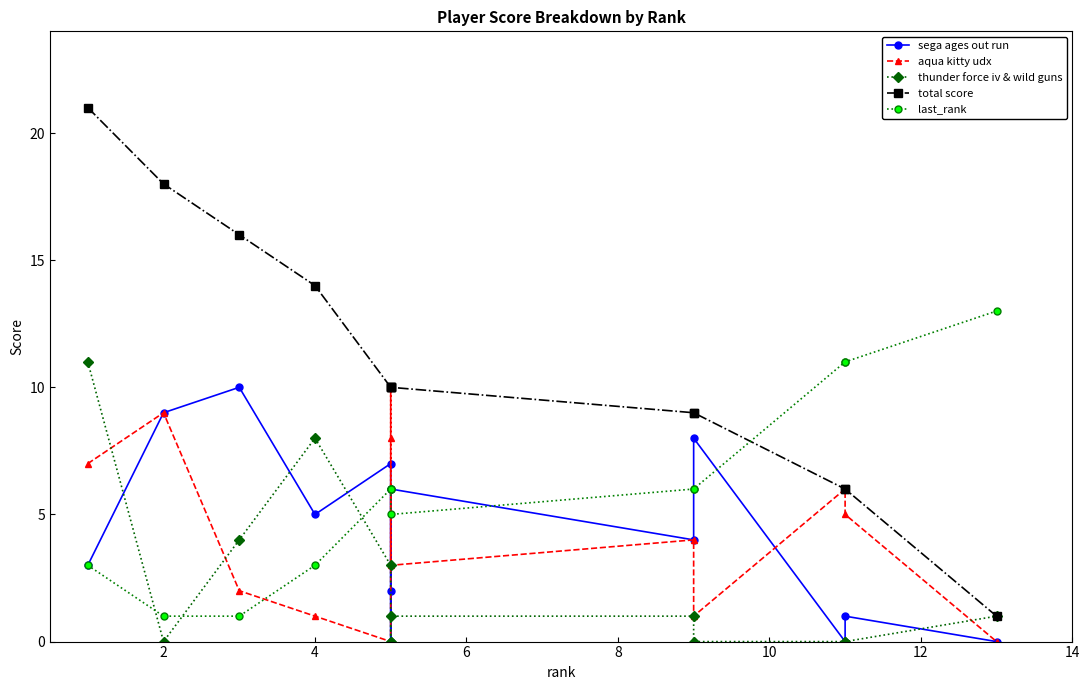

What are all the series names shown in the legend?

sega ages out run, aqua kitty udx, thunder force iv & wild guns, total score, last_rank